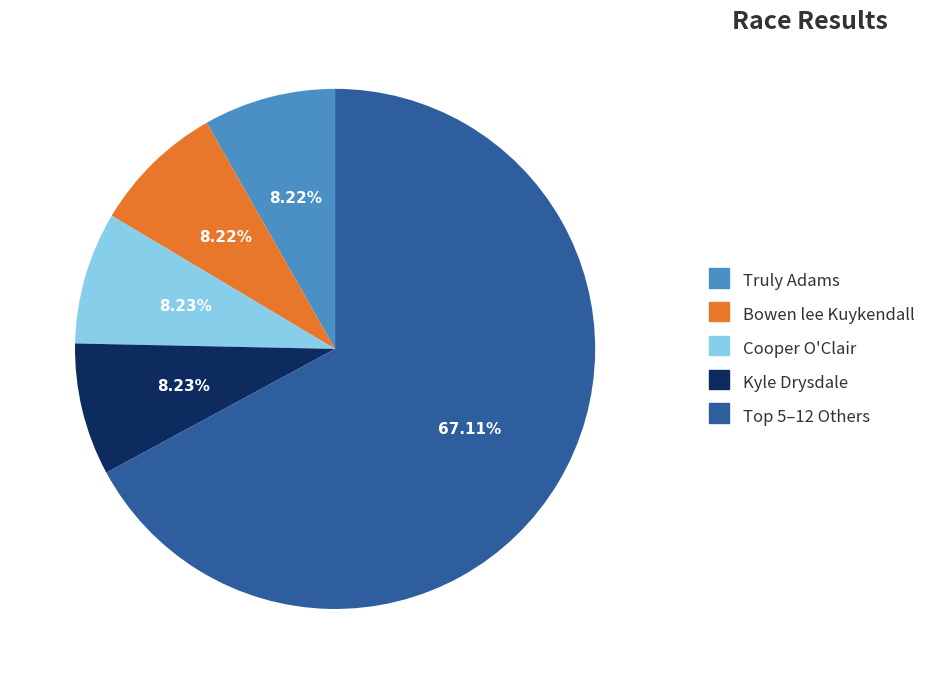

Does any single category account for the majority?

Yes